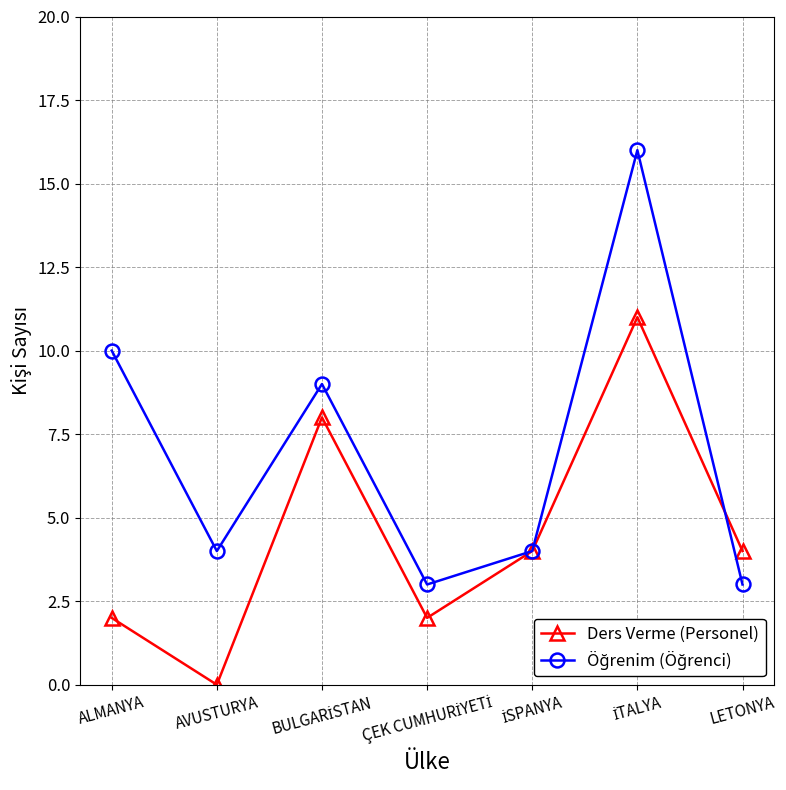

Is it true that Ders Verme (Personel) equals -7 at AVUSTURYA?

False